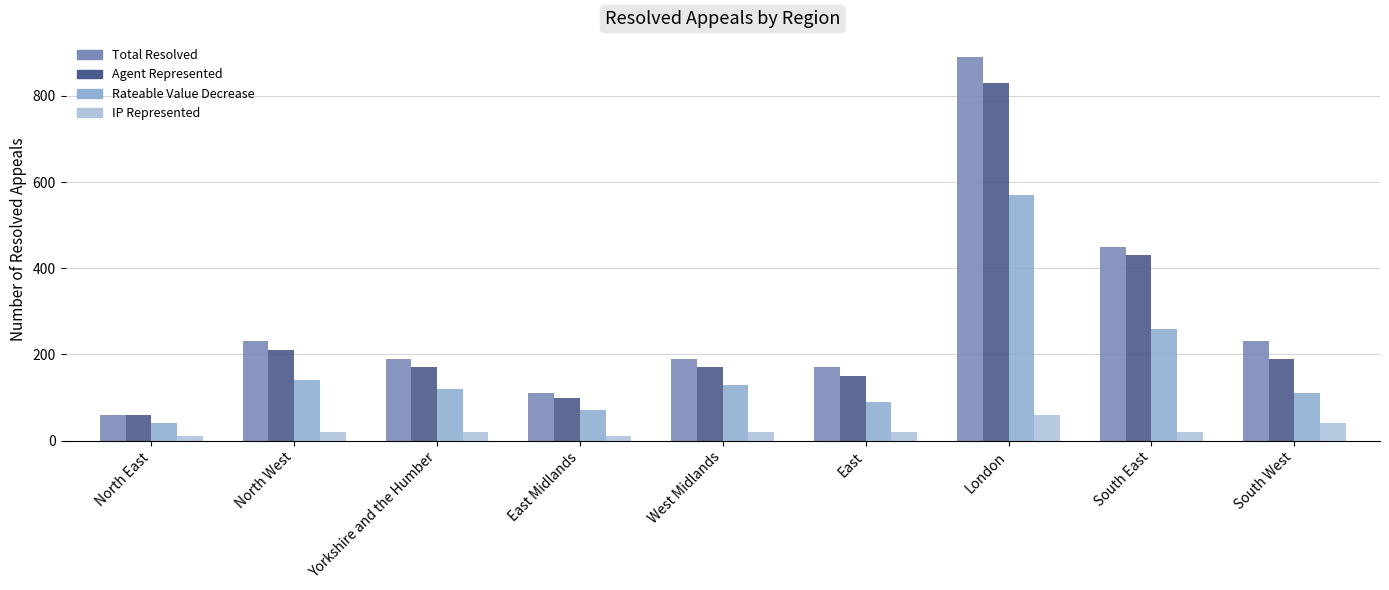

What value does the Total Resolved series have at Yorkshire and the Humber, to the nearest 10?

190